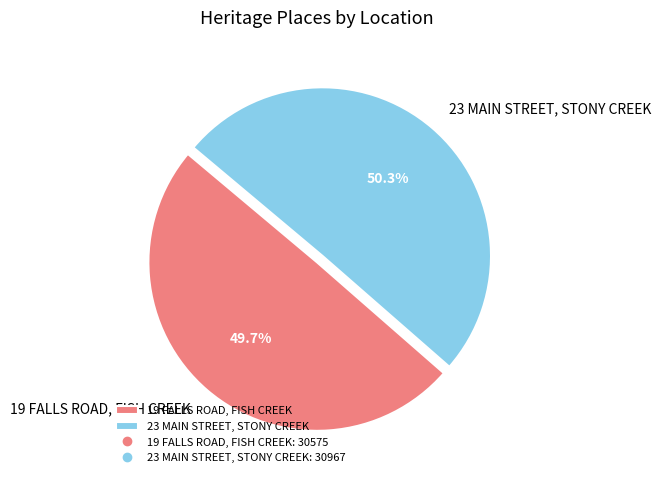

The 23 MAIN STREET, STONY CREEK slice represents 61% of the pie. True or false?

False